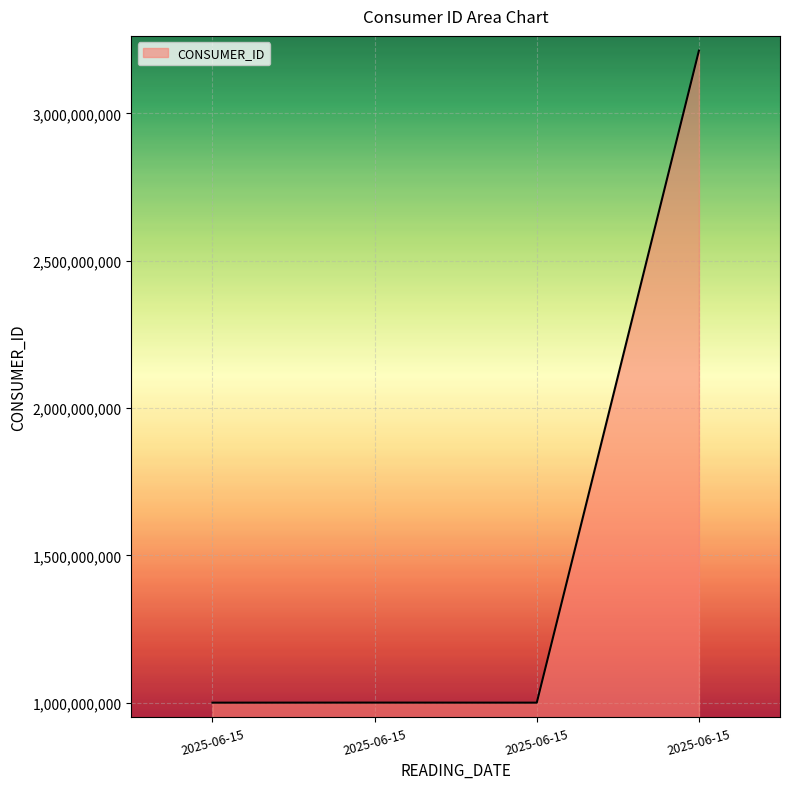

What is the value of the 1st point from the left?

1000649685